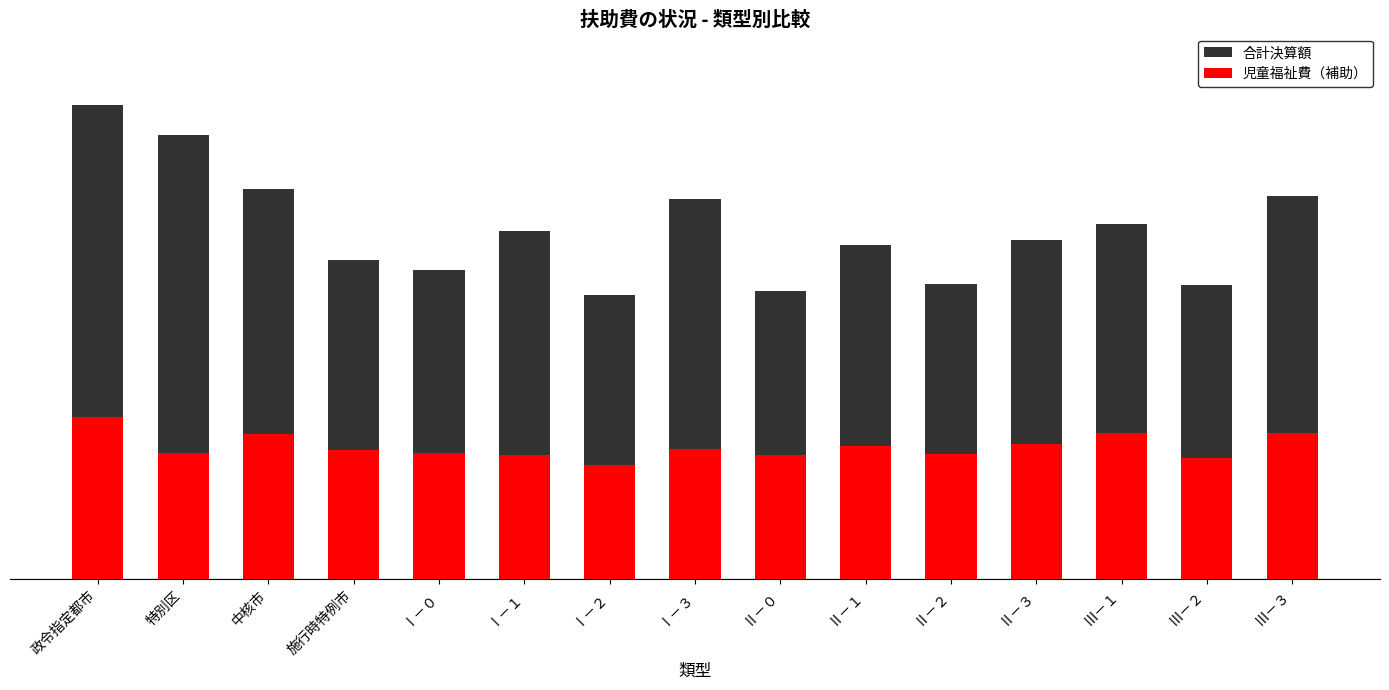

What are all the series names shown in the legend?

合計決算額, 児童福祉費（補助）